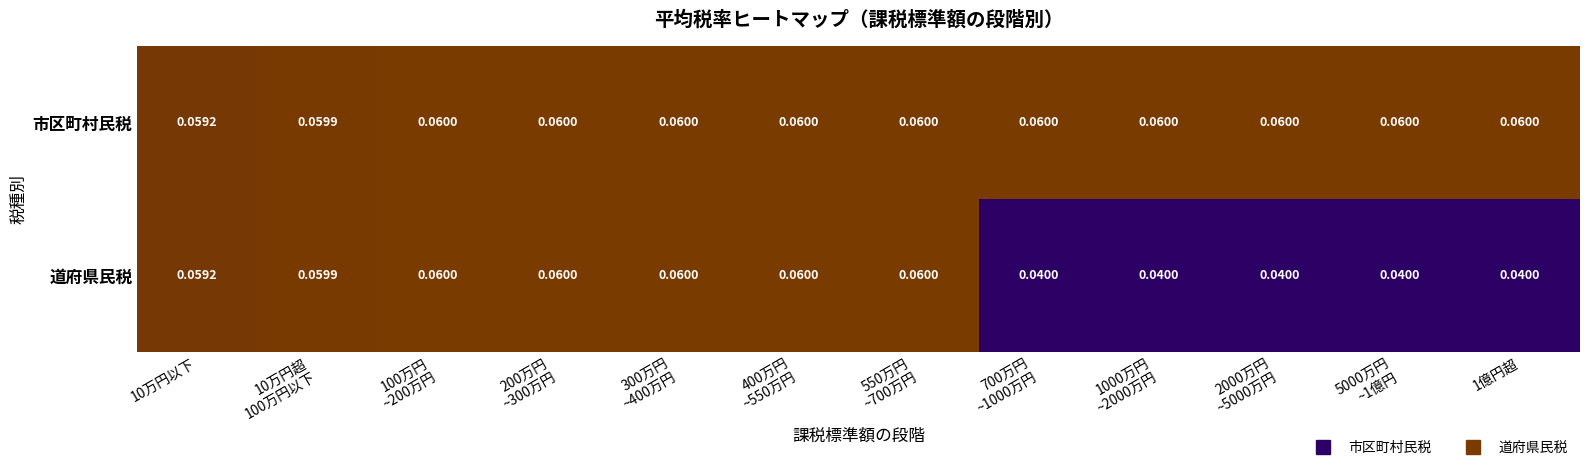

List the series in order of their overall mean, highest first.

市区町村民税, 道府県民税